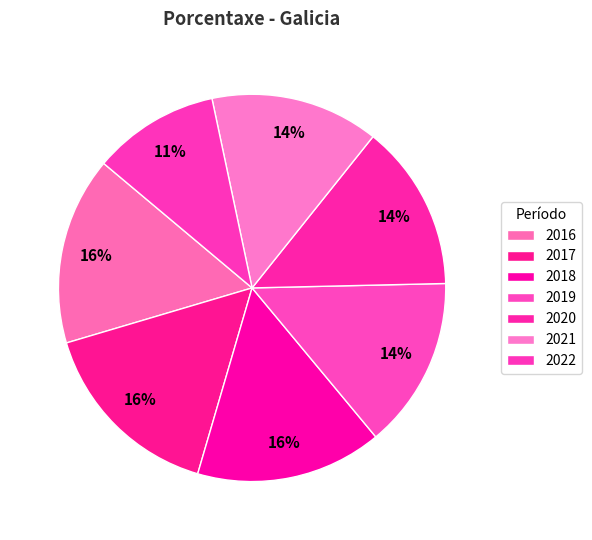

To the nearest percent, what is the difference between the largest and smallest slice percentages?

5%